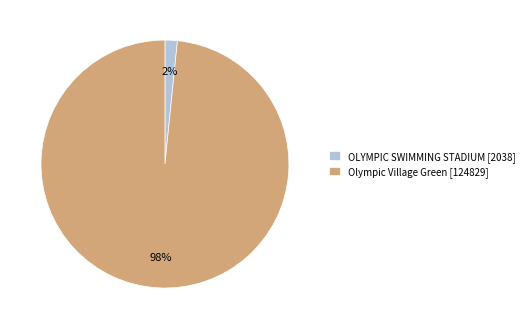

What is the smallest slice in the pie chart?

OLYMPIC SWIMMING STADIUM